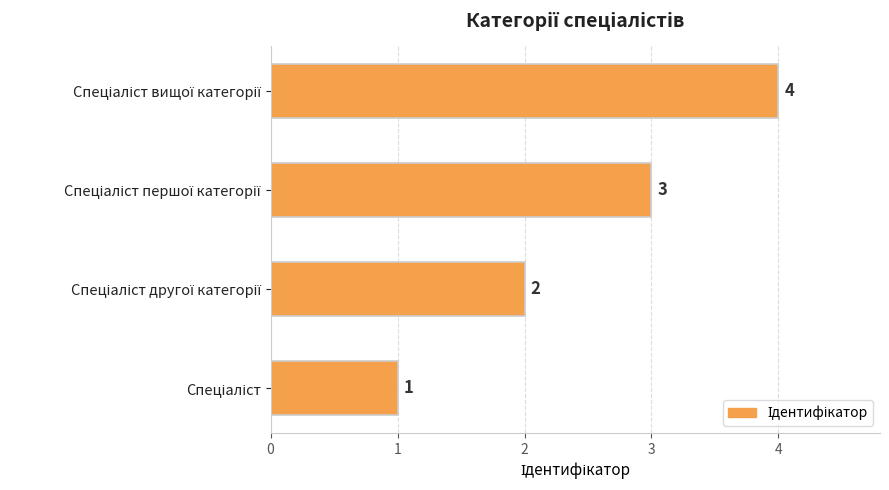

What is the sum of all values?

10